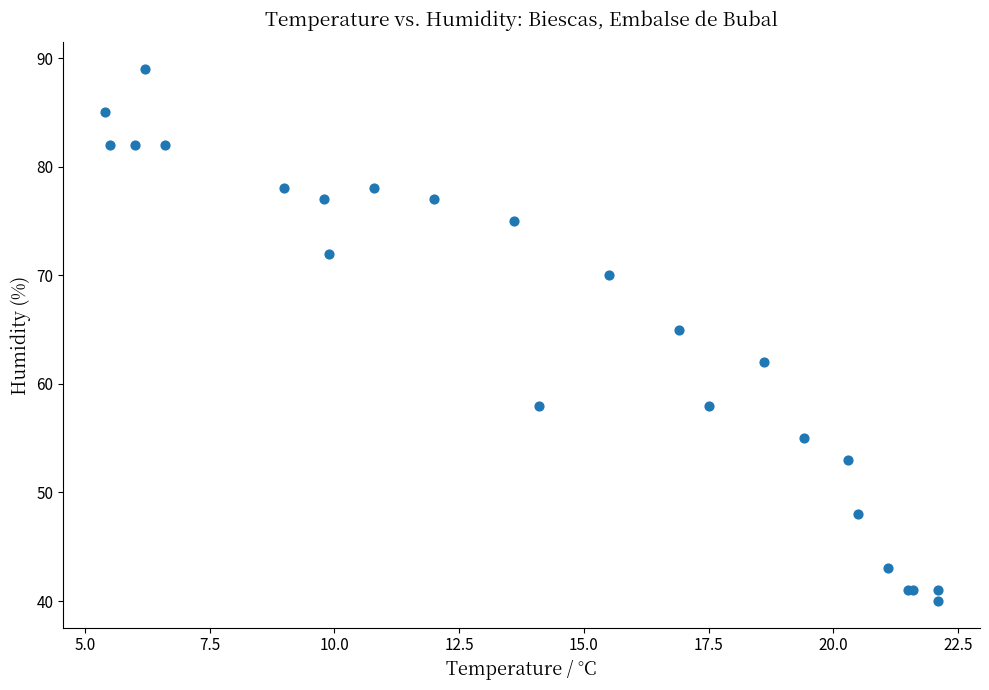

What Y value in the scatter plot is closest to 64?

65